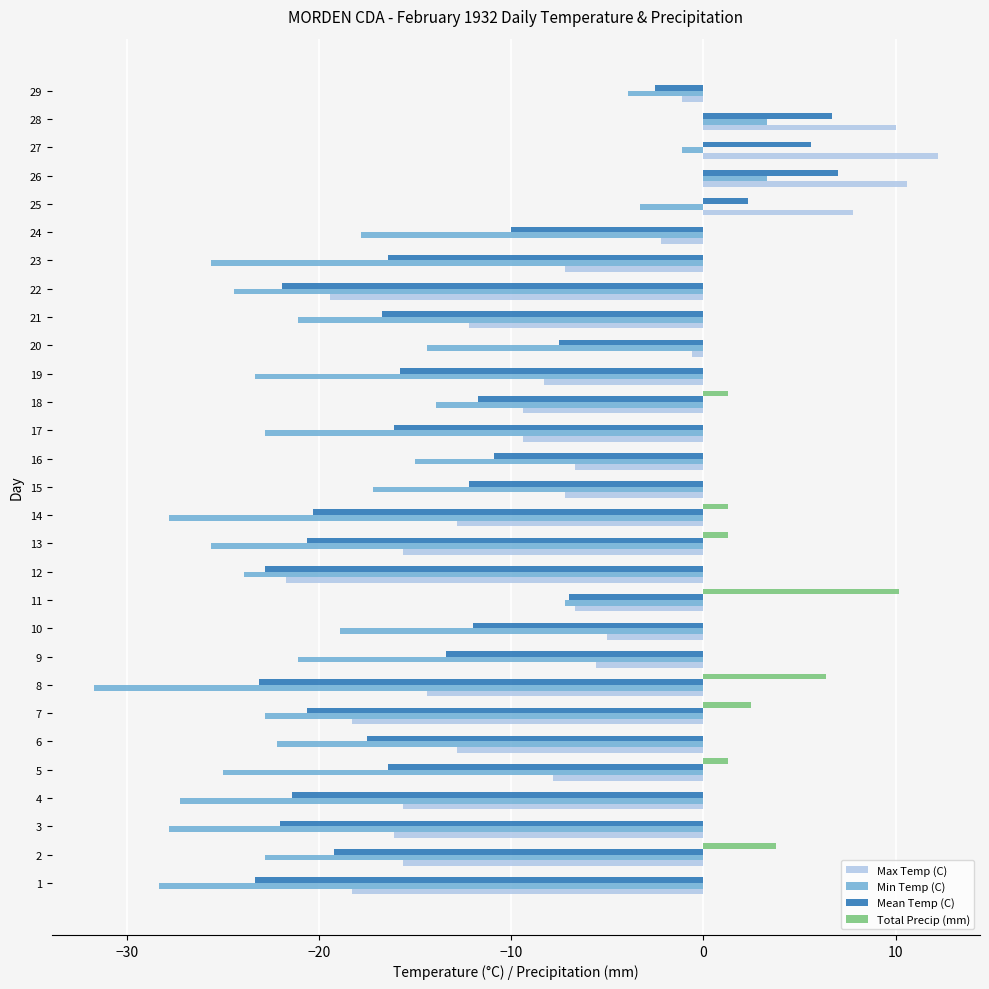

Which series changed the most between 5 and 22?

Max Temp (C)